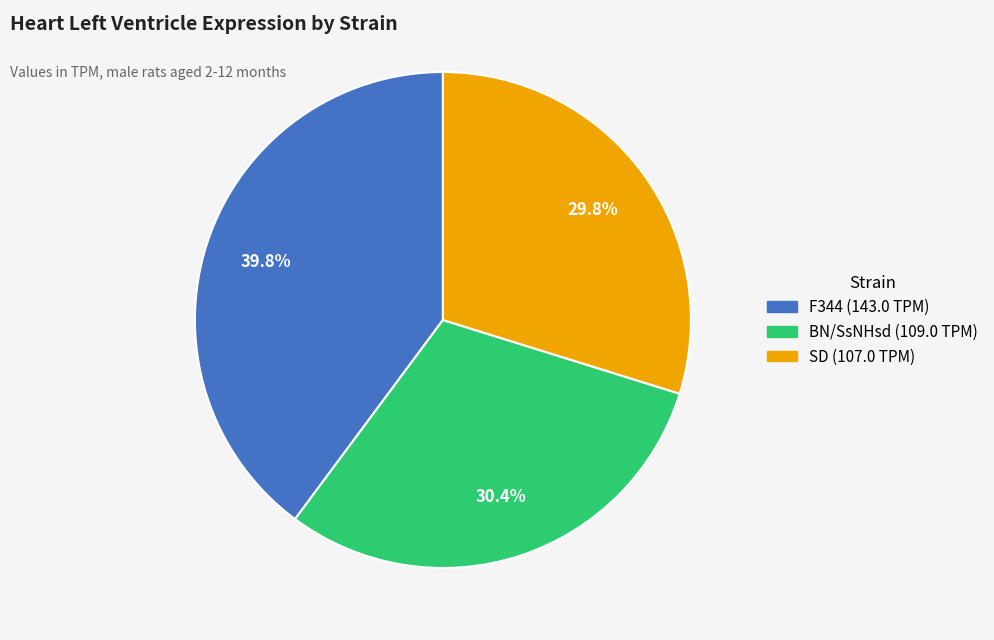

How many slices are in this pie chart?

3